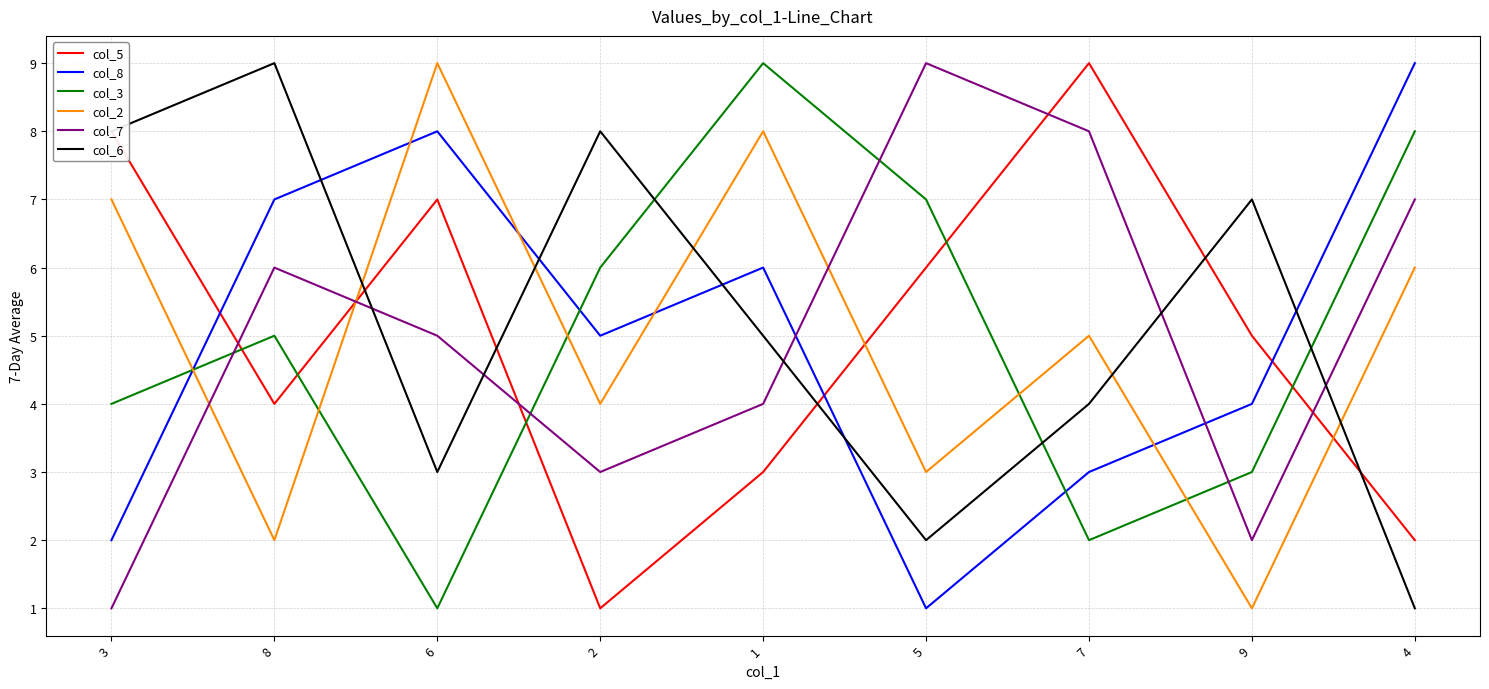

How many categories are shown in the chart?

9